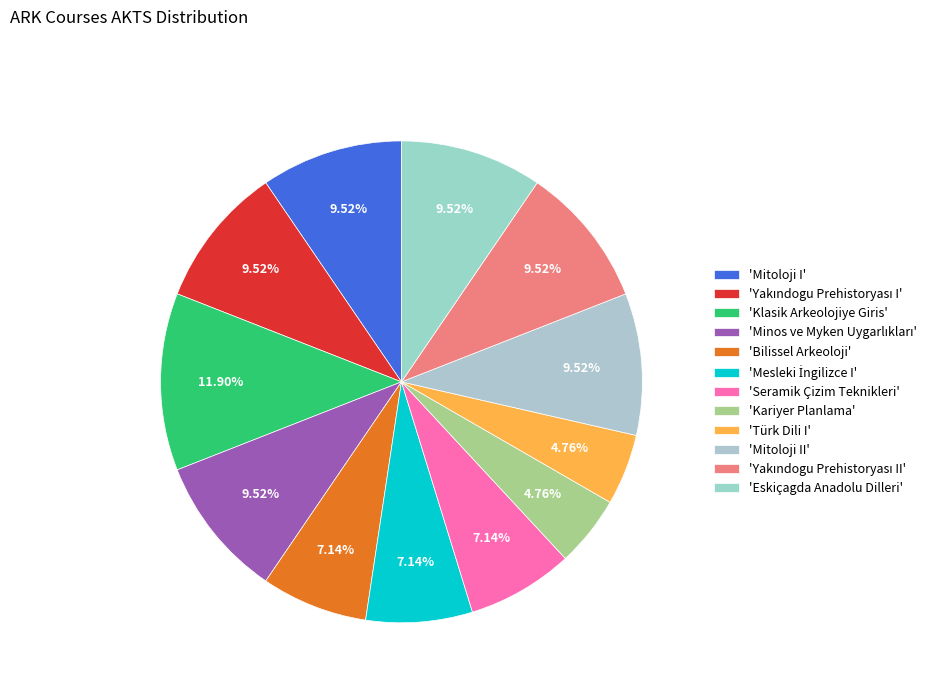

To the nearest percent, what is the average slice percentage?

8%